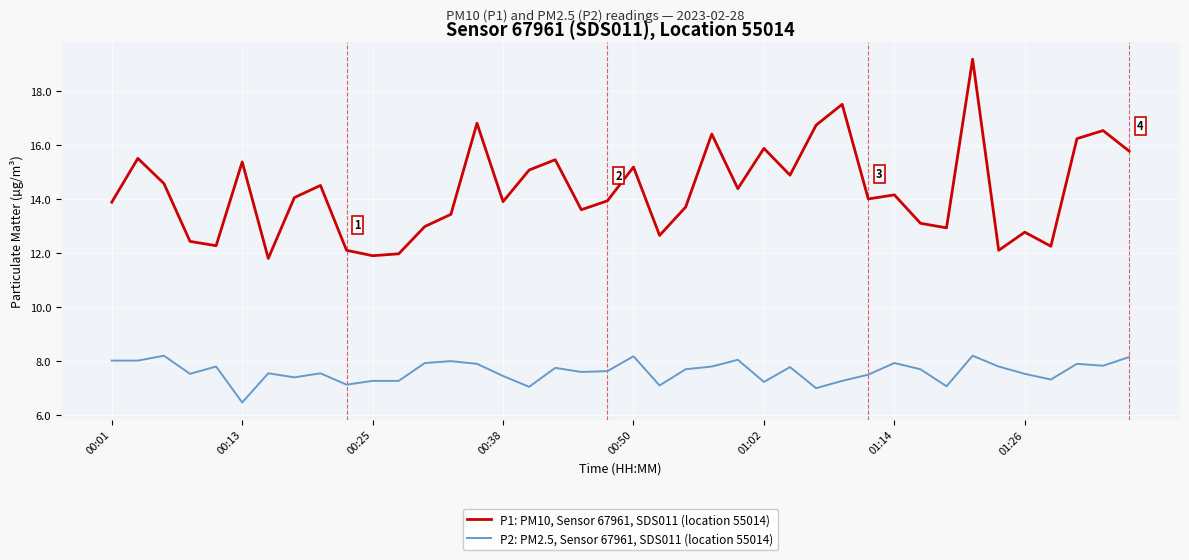

What is the smallest value displayed?

6.5